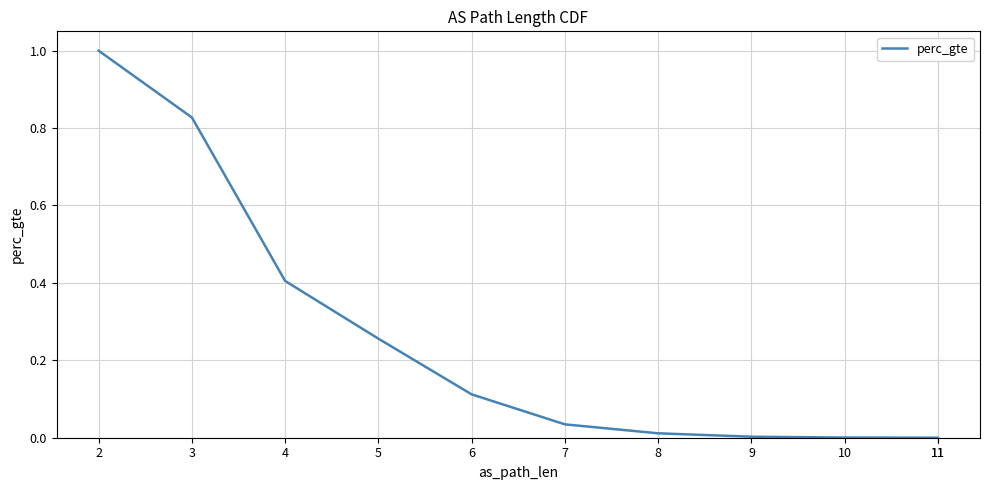

How many lines are shown in the chart?

1